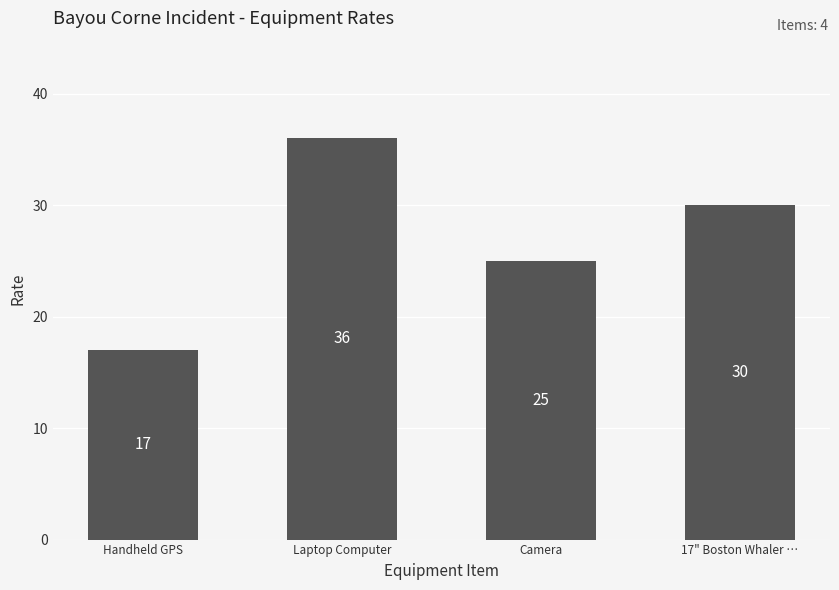

What is the ratio of the value at Camera to the value at Laptop Computer?

0.7